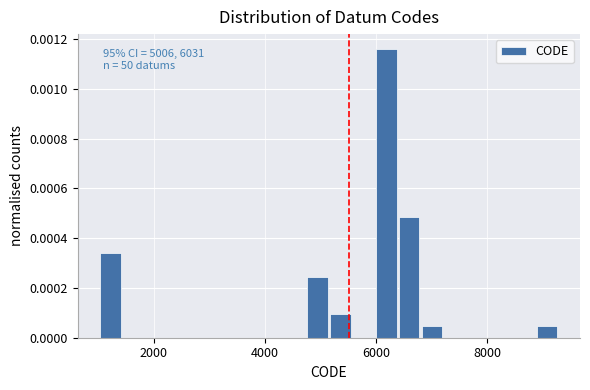

Read against the x-axis, roughly where is the centre of the tallest bar?

6200